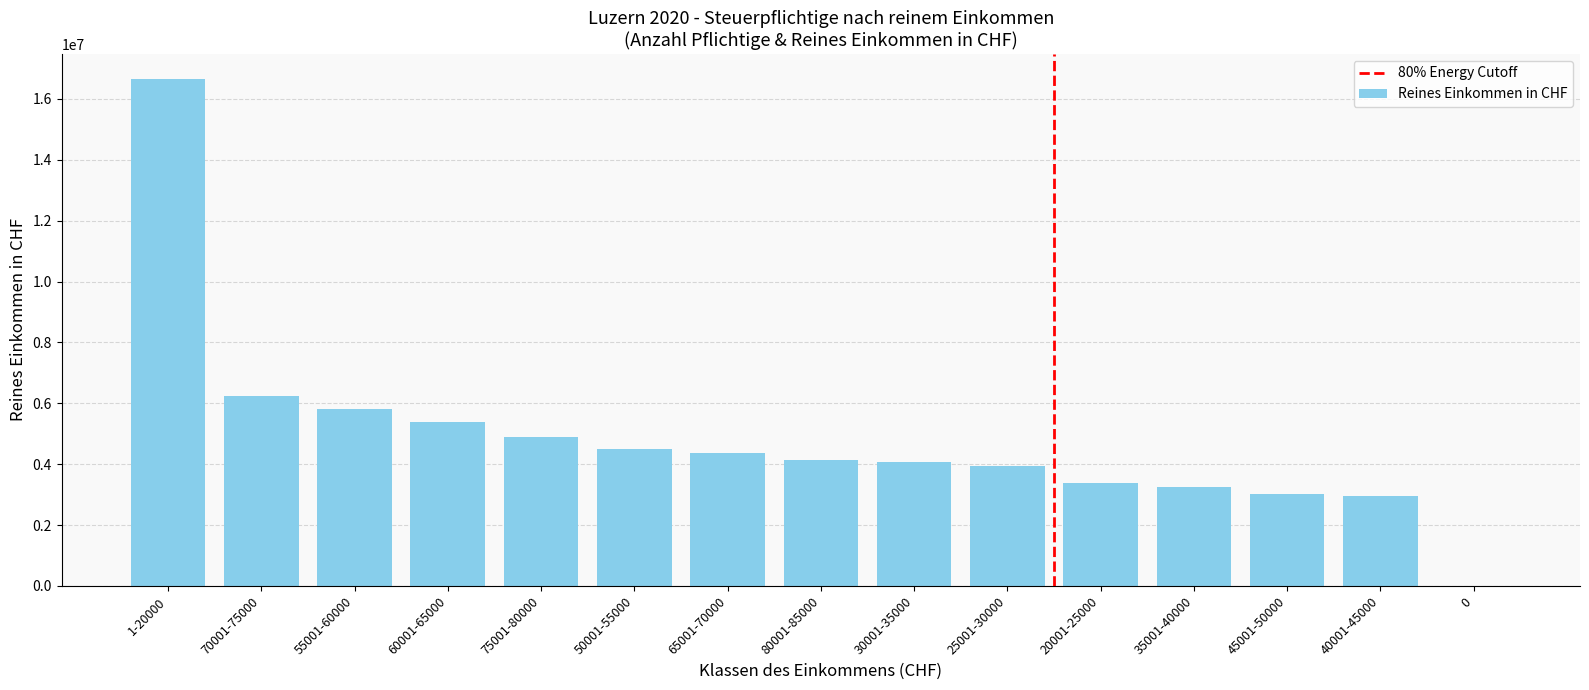

At which label is the value closest to 8322325?

70001-75000